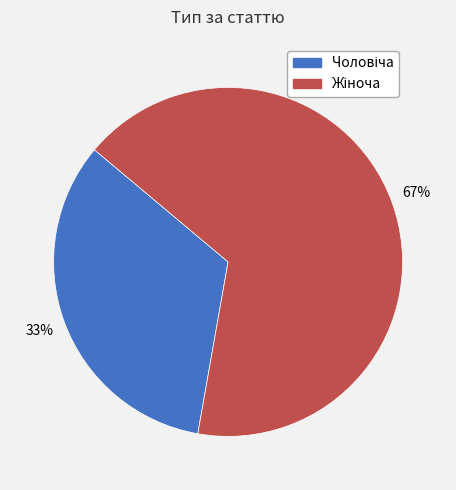

Is there any slice that represents more than half of the pie?

Yes